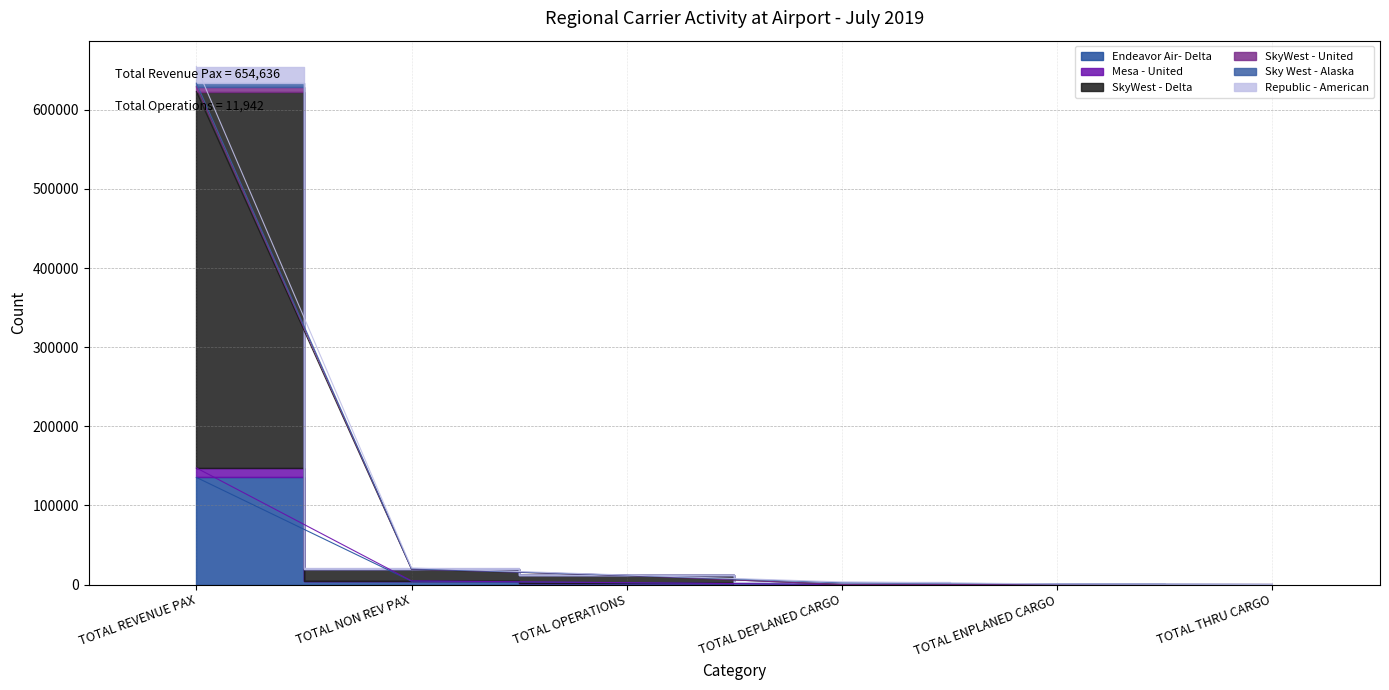

The value of Republic - American at TOTAL REVENUE PAX is 942697. True or false?

False